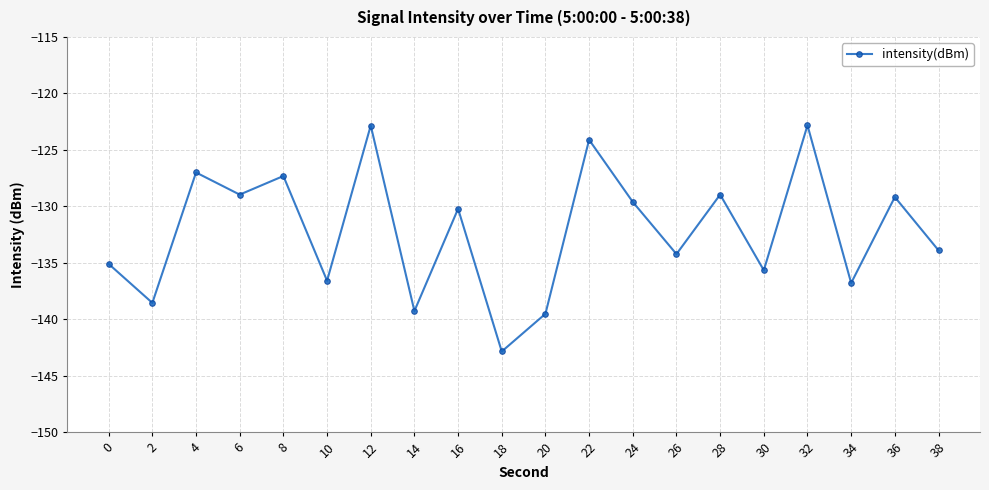

What is the difference between the maximum and minimum values?

20.0